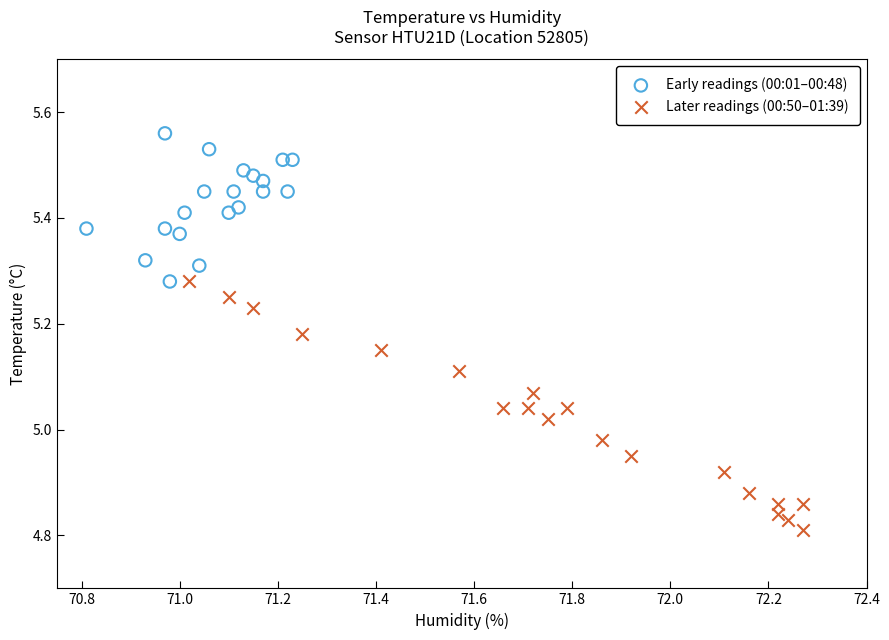

What are all the series names shown in the legend?

Early readings (00:01–00:48), Later readings (00:50–01:39)